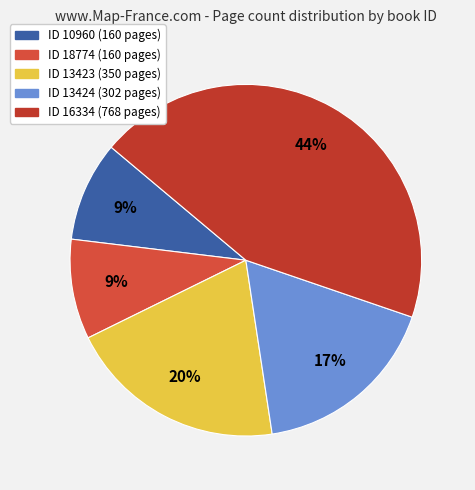

Does any single category account for the majority?

No